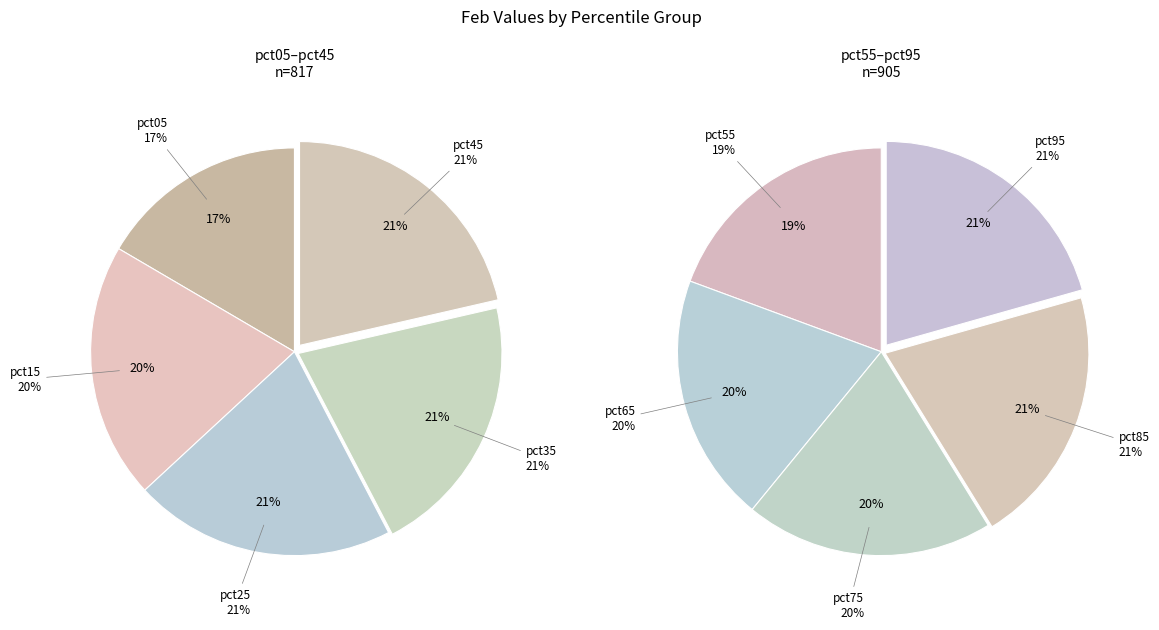

Which has a higher value, pct85 or pct15?

pct85